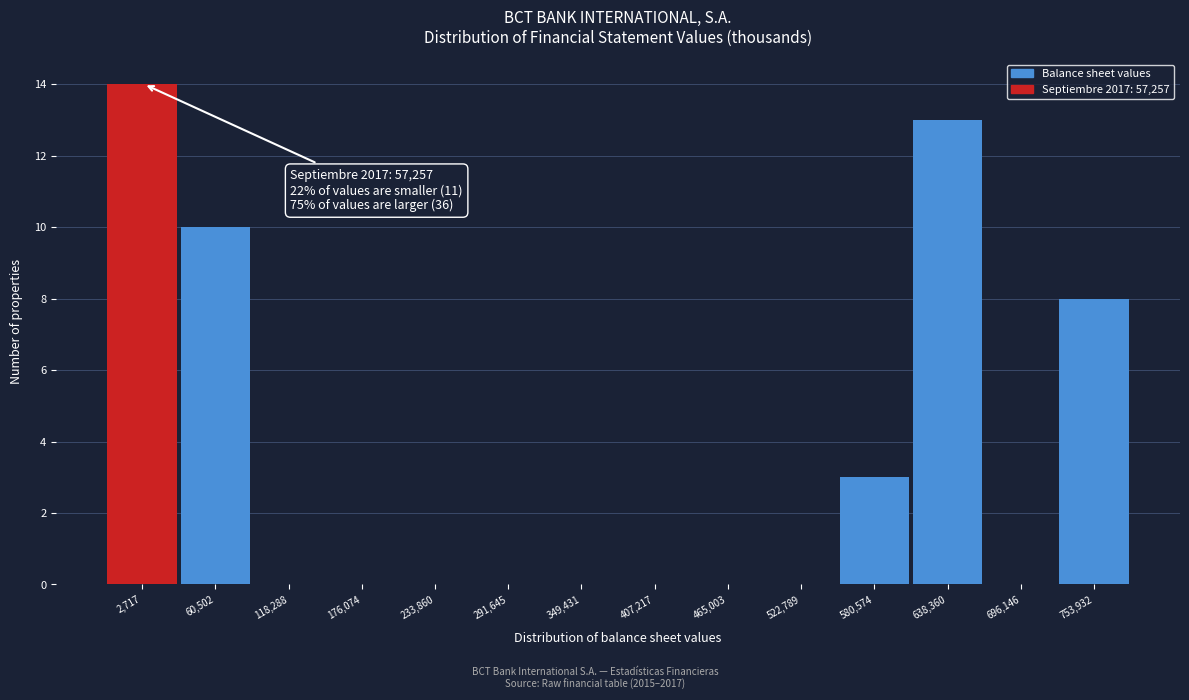

Reading left to right, transcribe all the data shown in this chart.

2,717=14	60,502=10	118,288=0	176,074=0	233,860=0	291,645=0	349,431=0	407,217=0	465,003=0	522,789=0	580,574=3	638,360=13	696,146=0	753,932=8